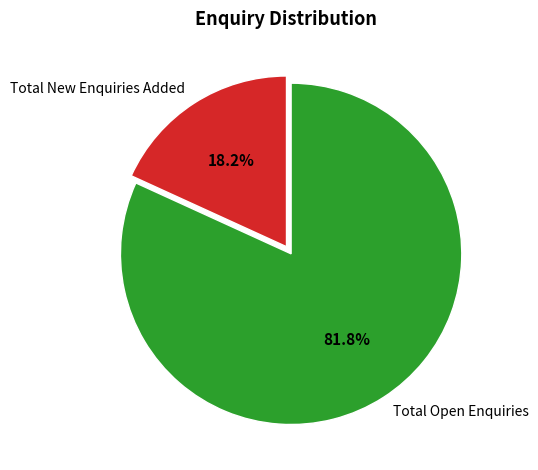

To the nearest percent, what is the average slice percentage?

50%